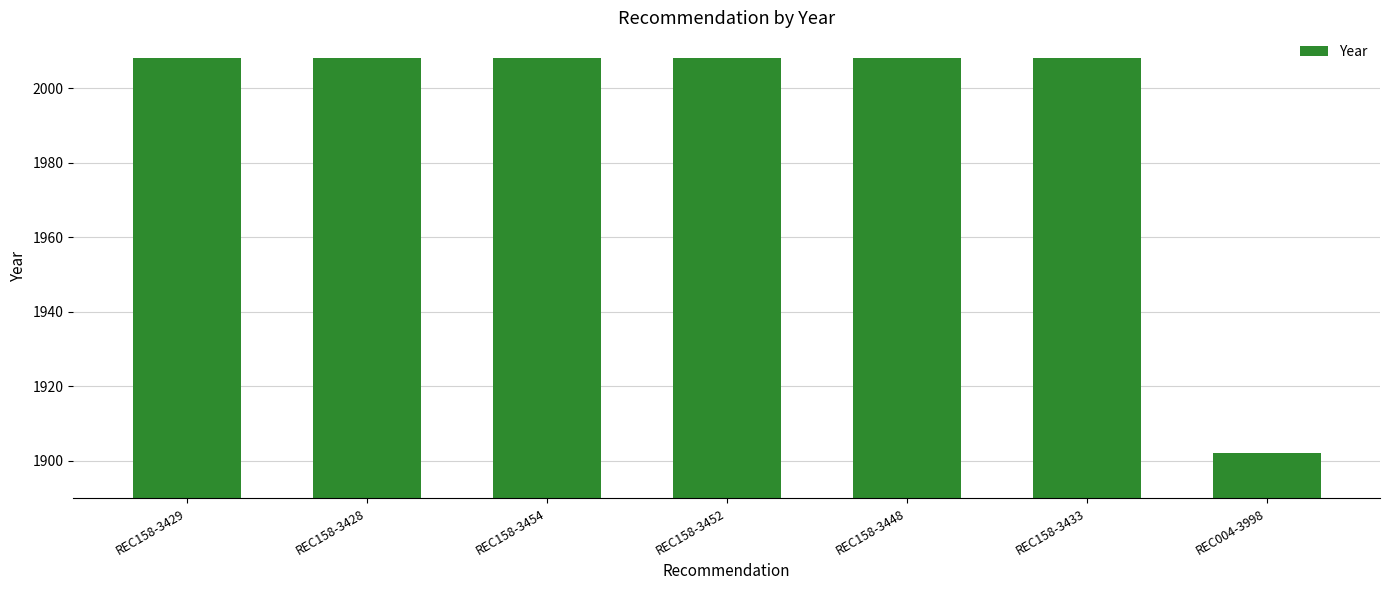

True or false: the data shows 1902 at REC004-3998.

True